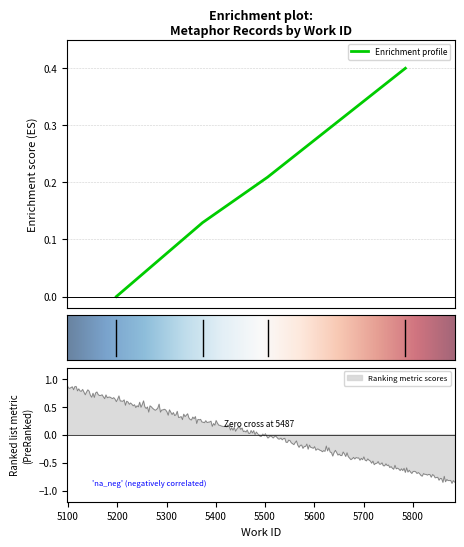

True or false: the data shows 0.1 at 5373.

True